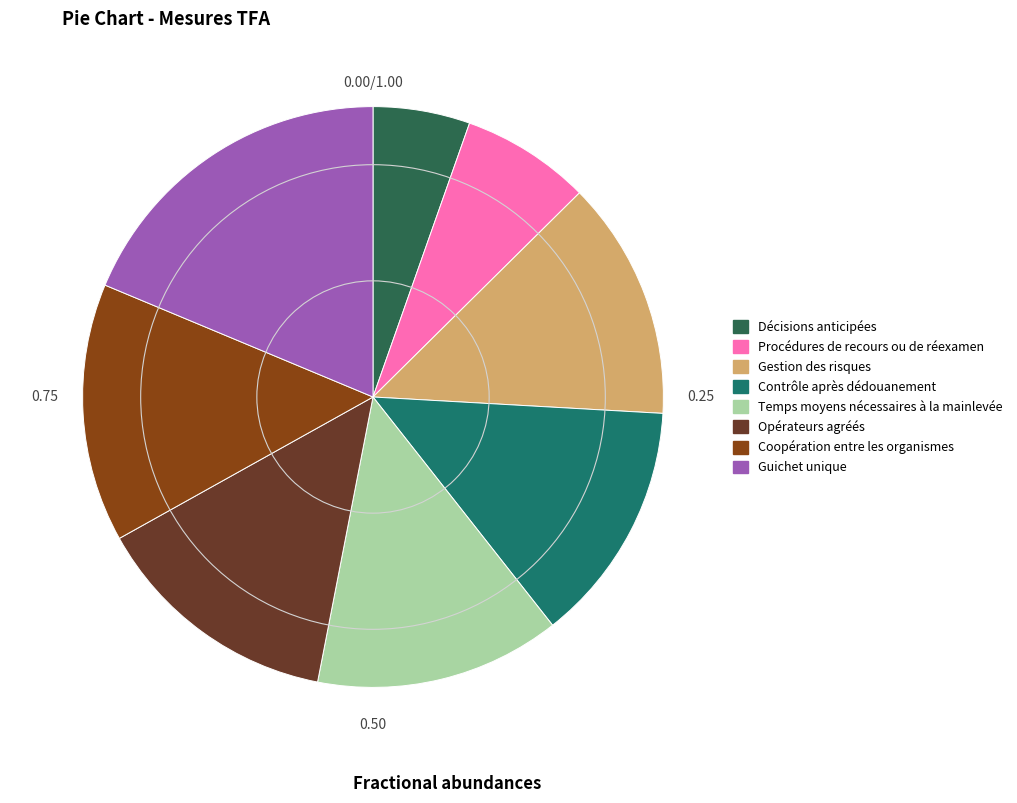

To the nearest percent, what percentage of the pie is Décisions anticipées?

5%